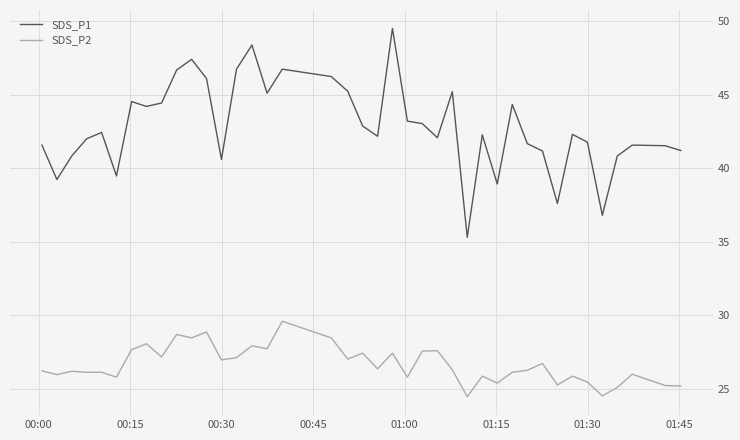

True or false: SDS_P2 and SDS_P1 cross at least once.

False